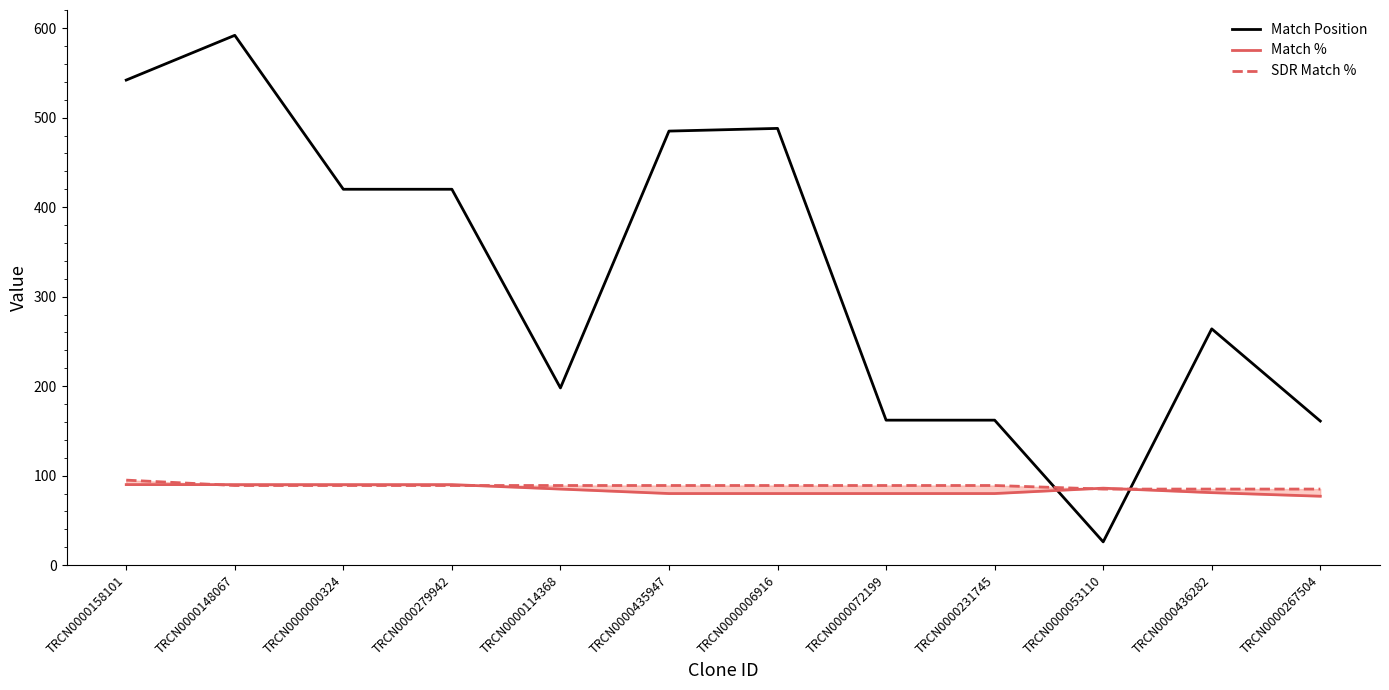

How many lines are shown in the chart?

3